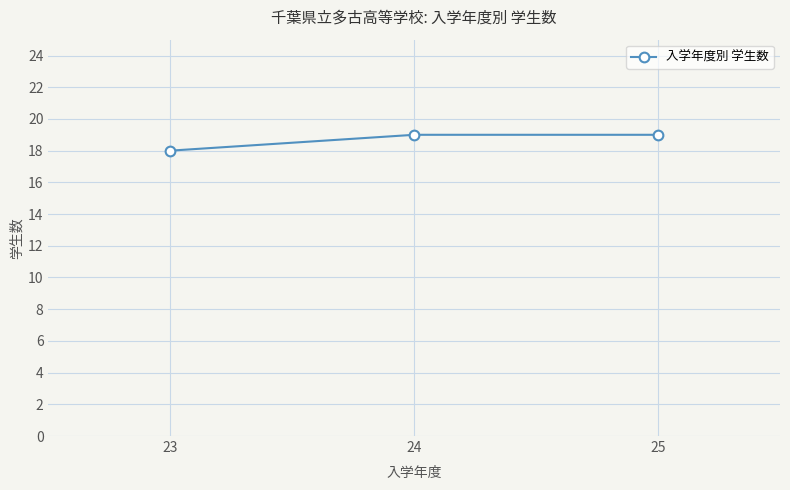

Does the chart have visible grid lines?

Yes